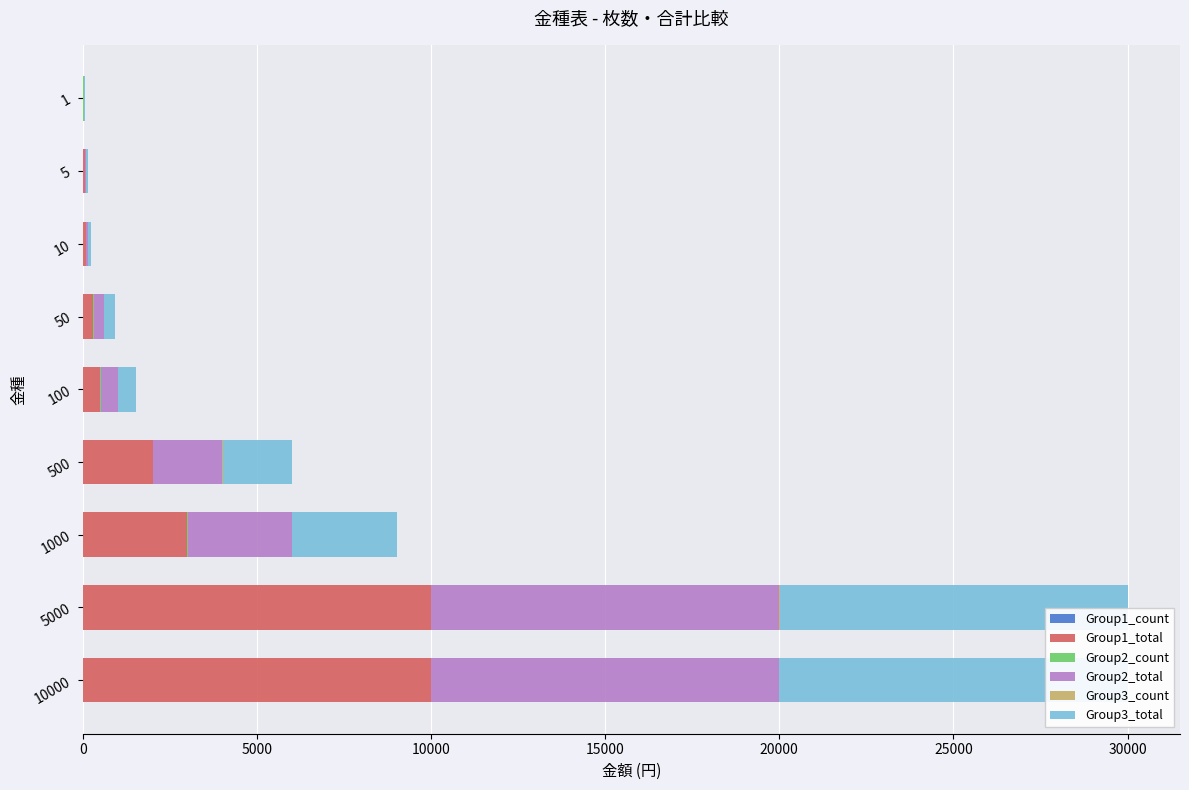

Does the chart contain any negative values?

No